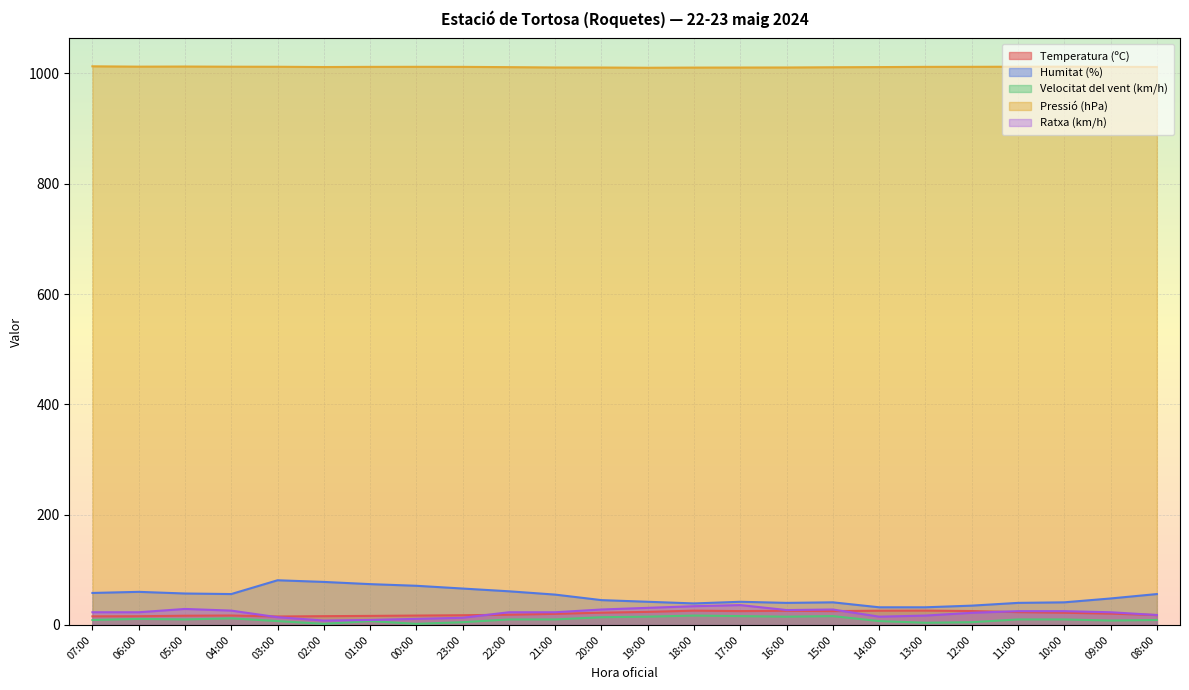

Reading left to right, list all the values displayed in this chart.

Temperatura (ºC): 15.6	15.8	16.7	17.1	15.3	15.9	16.4	17.0	17.6	18.5	20.1	22.2	23.7	25.9	25.1	25.7	25.1	25.8	26.0	25.2	23.2	22.1	20.5	17.9
Humitat (%): 58.0	60.0	57.0	56.0	81.0	78.0	74.0	71.0	66.0	61.0	55.0	45.0	42.0	39.0	42.0	40.0	41.0	32.0	32.0	35.0	40.0	41.0	48.0	56.0
Velocitat del vent (km/h): 9.0	11.0	10.0	12.0	7.0	2.0	7.0	2.0	5.0	10.0	10.0	14.0	15.0	17.0	16.0	15.0	16.0	7.0	4.0	5.0	10.0	10.0	8.0	9.0
Pressió (hPa): 1012.9	1012.3	1012.5	1012.2	1012.1	1011.6	1011.9	1012.0	1011.9	1011.4	1010.8	1010.7	1010.3	1010.6	1010.7	1010.8	1011.2	1011.5	1011.9	1012.0	1012.2	1012.3	1012.0	1011.7
Ratxa (km/h): 23.0	23.0	29.0	26.0	14.0	8.0	9.0	11.0	13.0	23.0	23.0	28.0	31.0	34.0	36.0	27.0	28.0	15.0	17.0	22.0	25.0	25.0	23.0	18.0